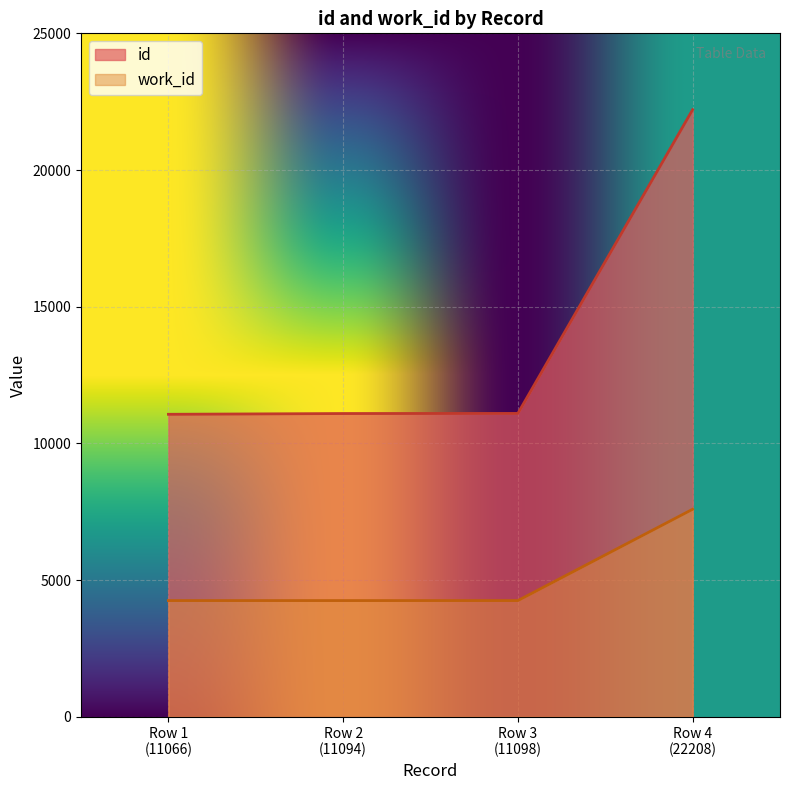

What is the sum of all work_id values?

20352